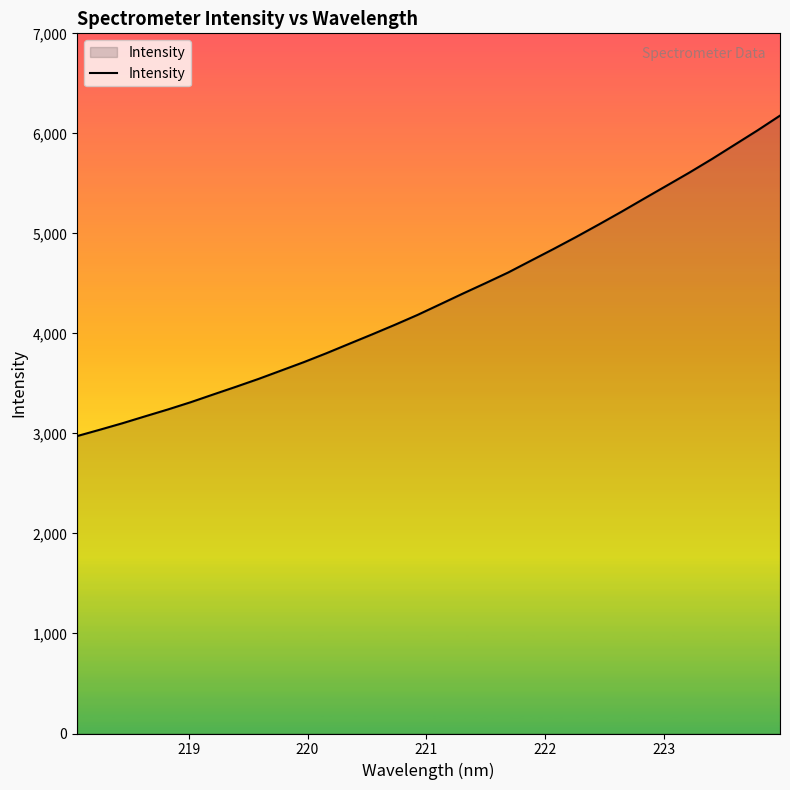

What is the difference between the maximum and minimum values?

3203.8